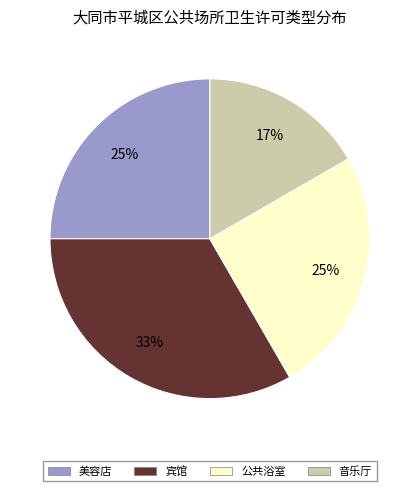

Is it true that 美容店 is 11% of the pie?

False